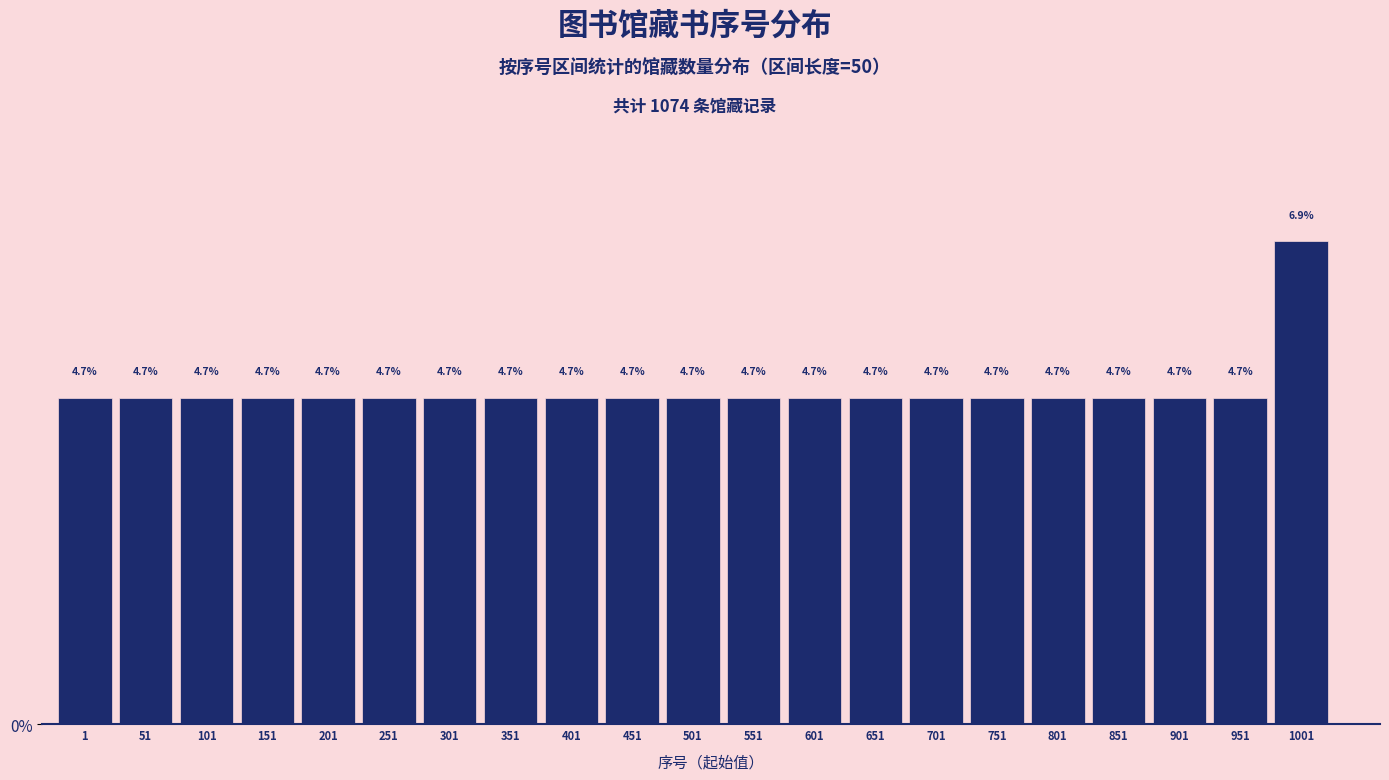

Reading left to right, extract all data points from this chart.

4.7	4.7	4.7	4.7	4.7	4.7	4.7	4.7	4.7	4.7	4.7	4.7	4.7	4.7	4.7	4.7	4.7	4.7	4.7	4.7	6.9